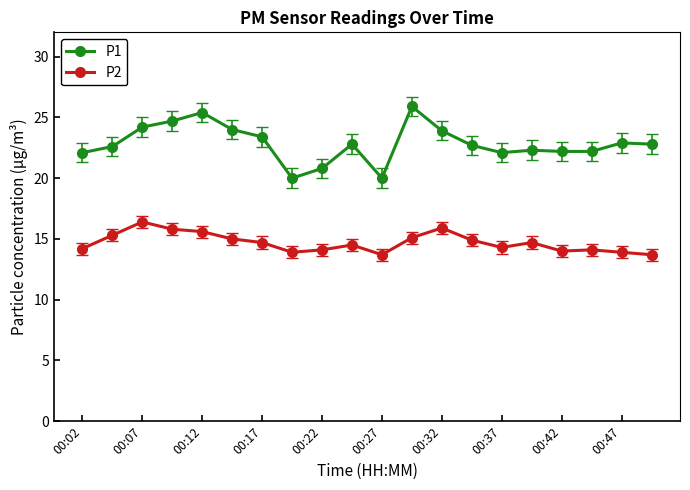

Which series has the widest spread of values?

P1